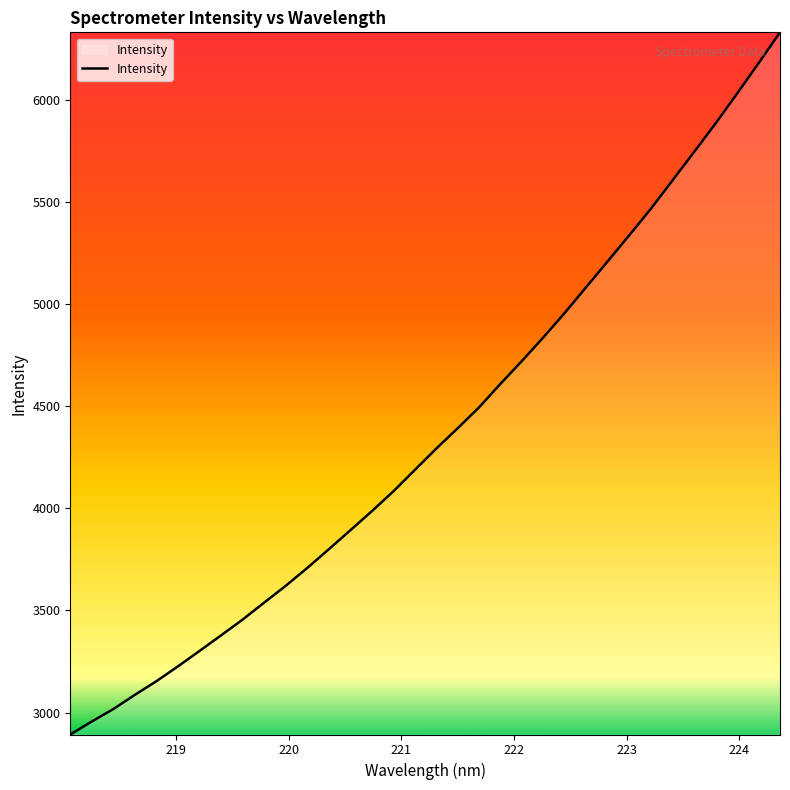

What is the difference between the maximum and minimum values?

3438.1